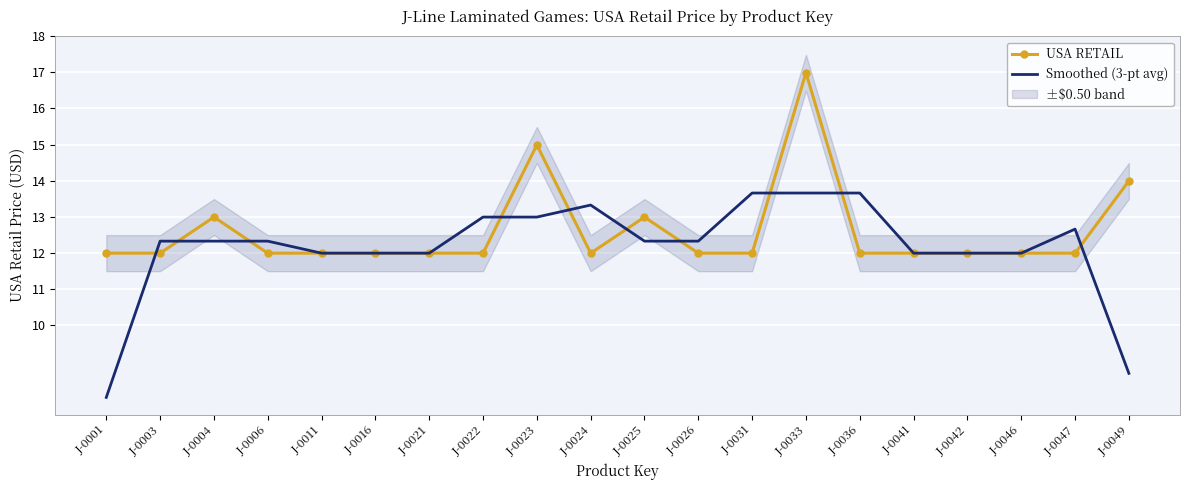

True or false: USA RETAIL and Smoothed (3-pt avg) intersect in this chart.

True